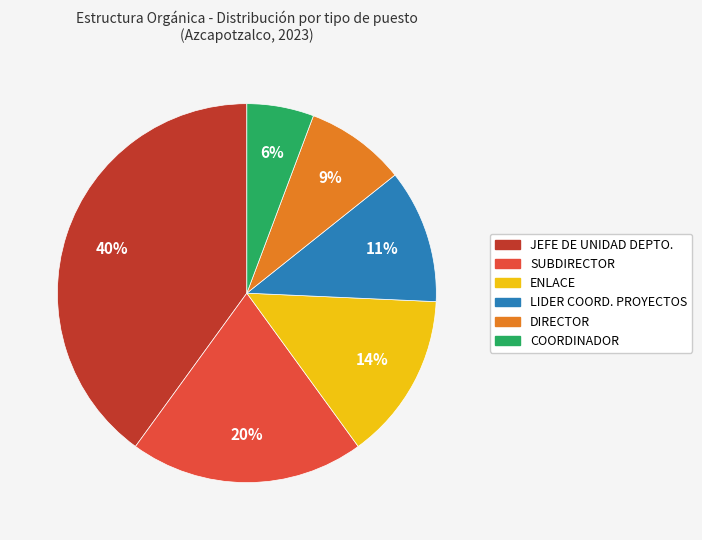

Is there a majority slice in this chart?

No